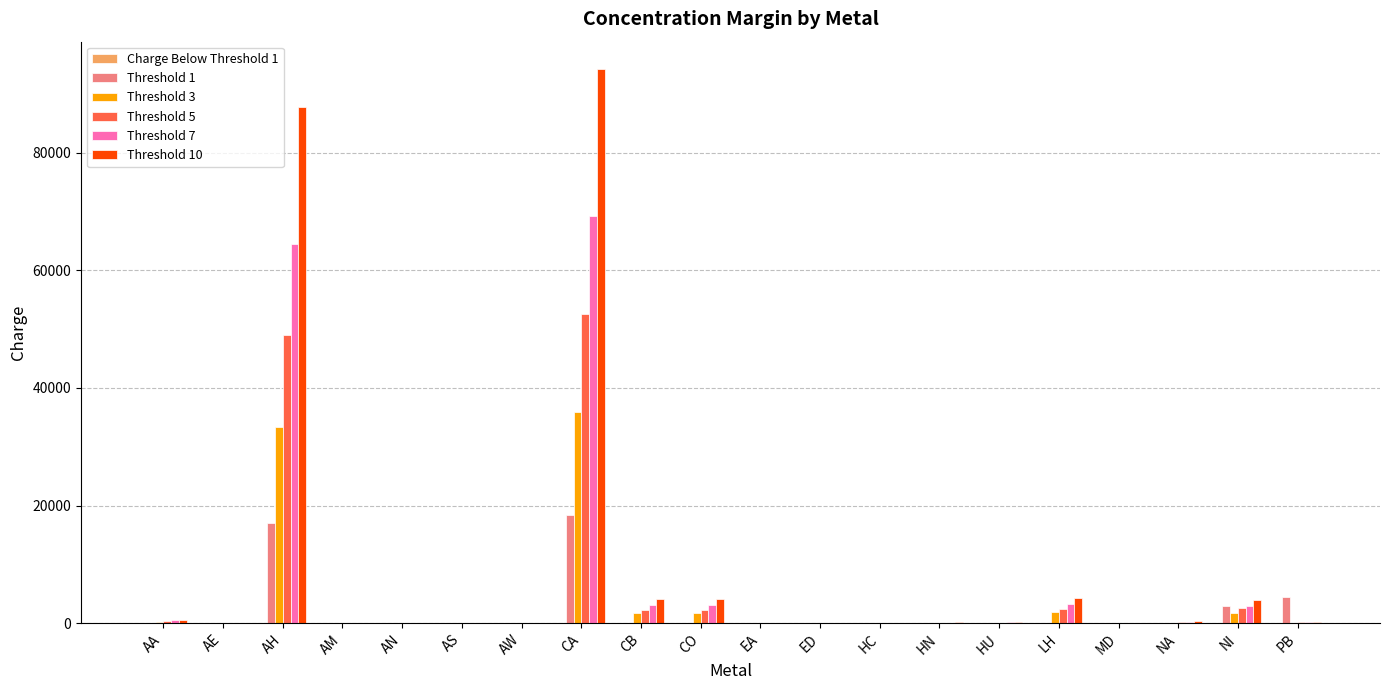

What is the sum of all Threshold 7 values?

147305.4